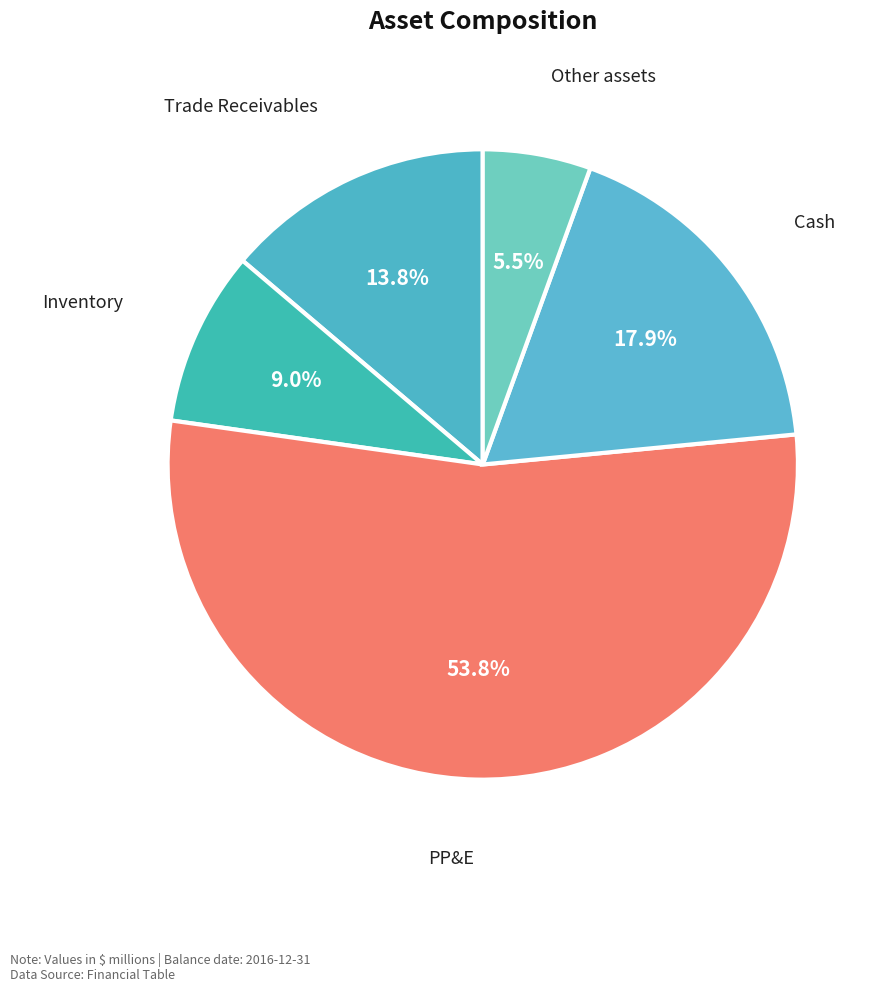

To the nearest percent, what is the difference between the largest and smallest slice percentages?

48%